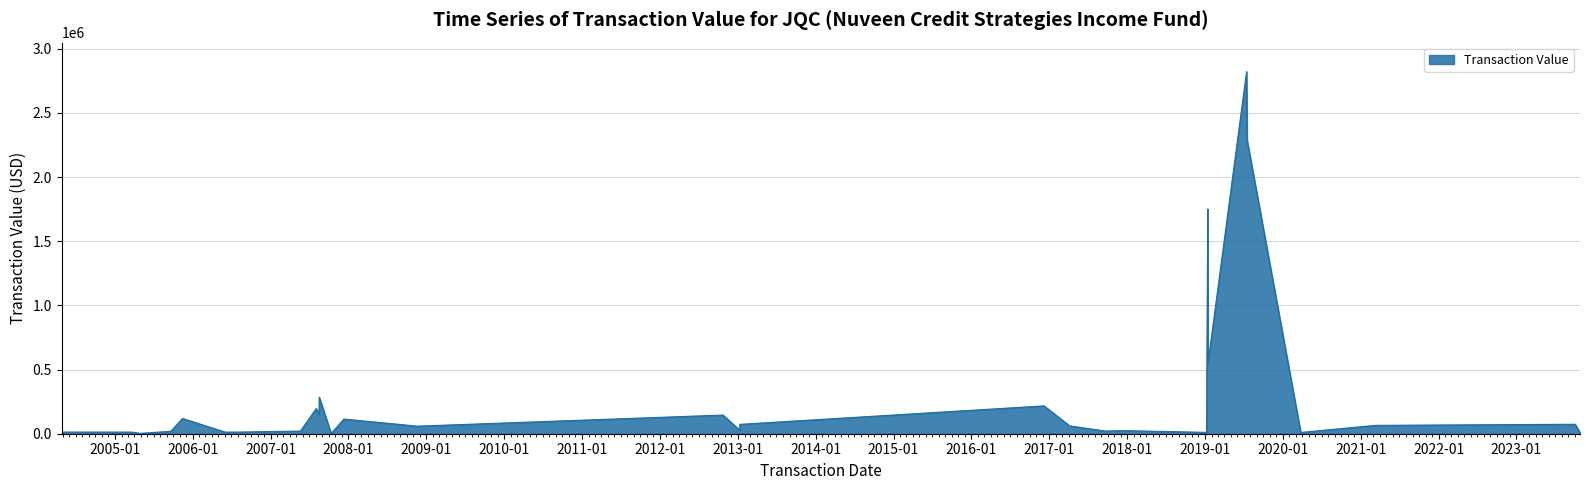

How many series are shown in this chart?

1